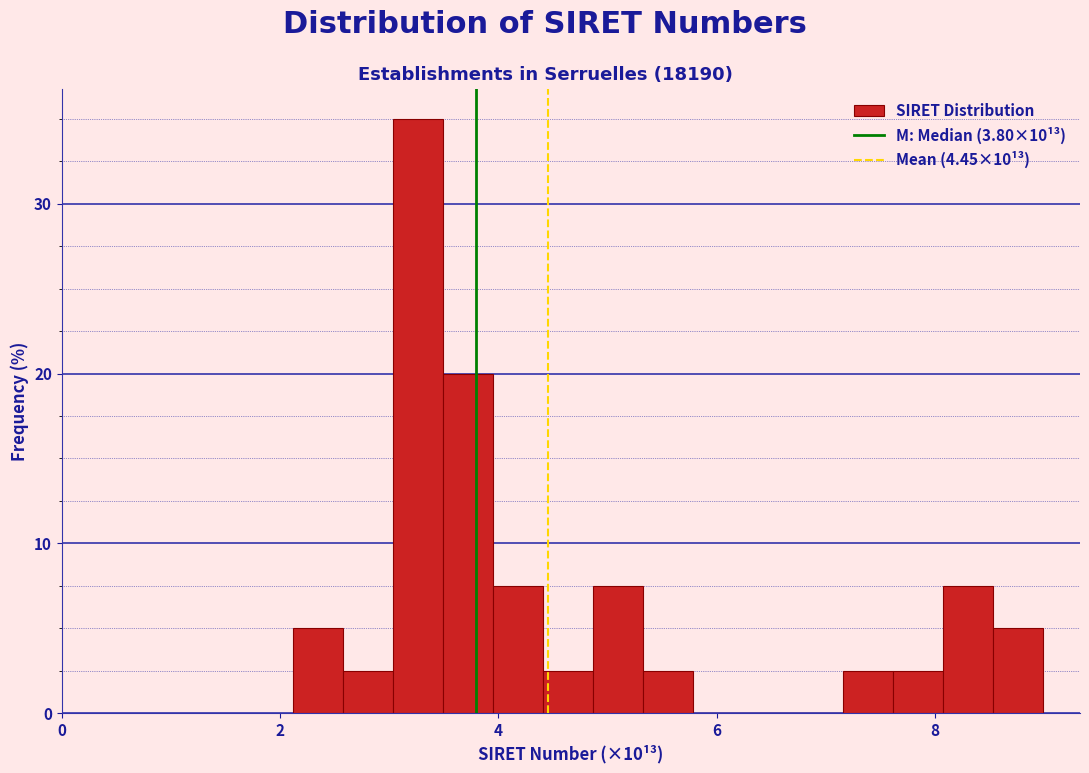

Around what value on the x-axis is the tallest bar? Give the approximate position of its centre, as read against the axis.

3.2